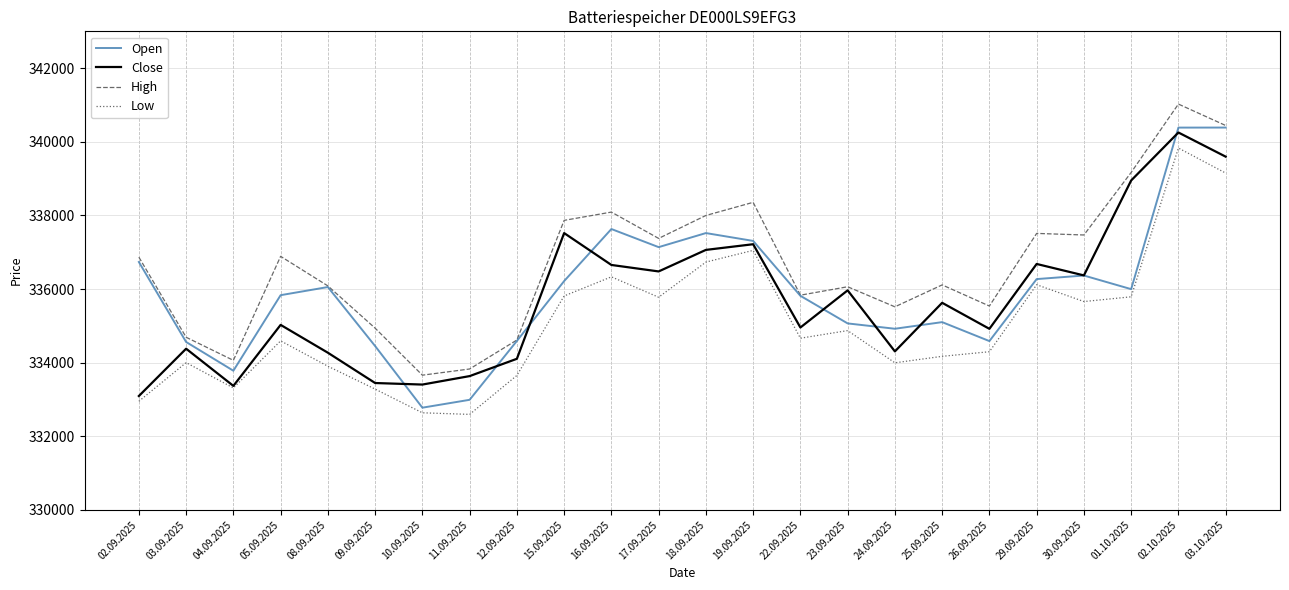

The High series shows 463281 at 11.09.2025. True or false?

False